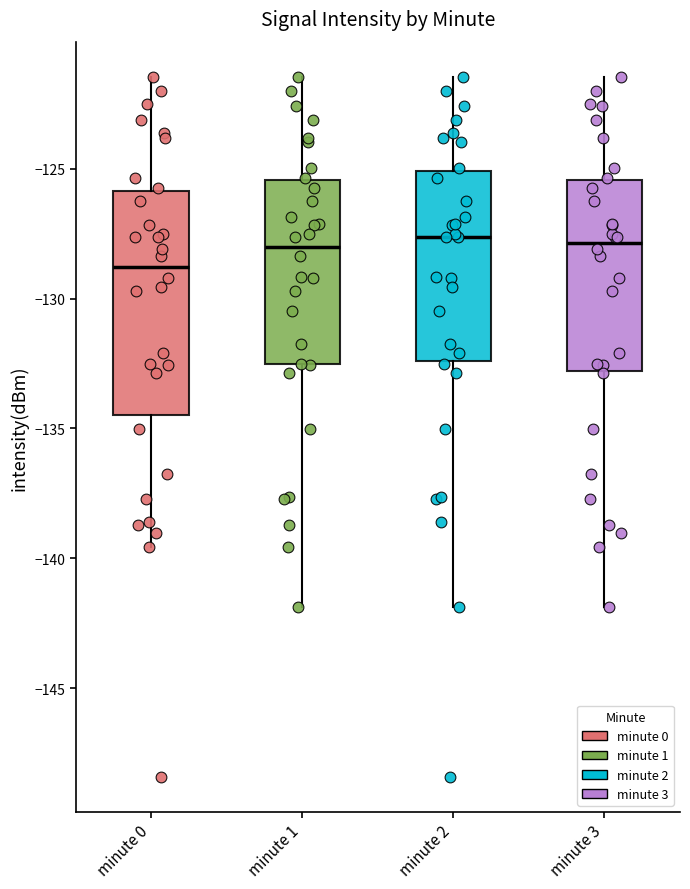

Reading left to right, read every box against the y-axis: the position of its median line, the range the box covers, and the ends of its whiskers. The values are not printed on the chart, so give them approximately, as read against the axis.

minute 0: median -129.0, box -134.5 to -126.0, whiskers -139.5 to -121.5
minute 1: median -128.0, box -132.5 to -125.5, whiskers -142.0 to -121.5
minute 2: median -127.5, box -132.5 to -125.0, whiskers -142.0 to -121.5
minute 3: median -128.0, box -133.0 to -125.5, whiskers -142.0 to -121.5